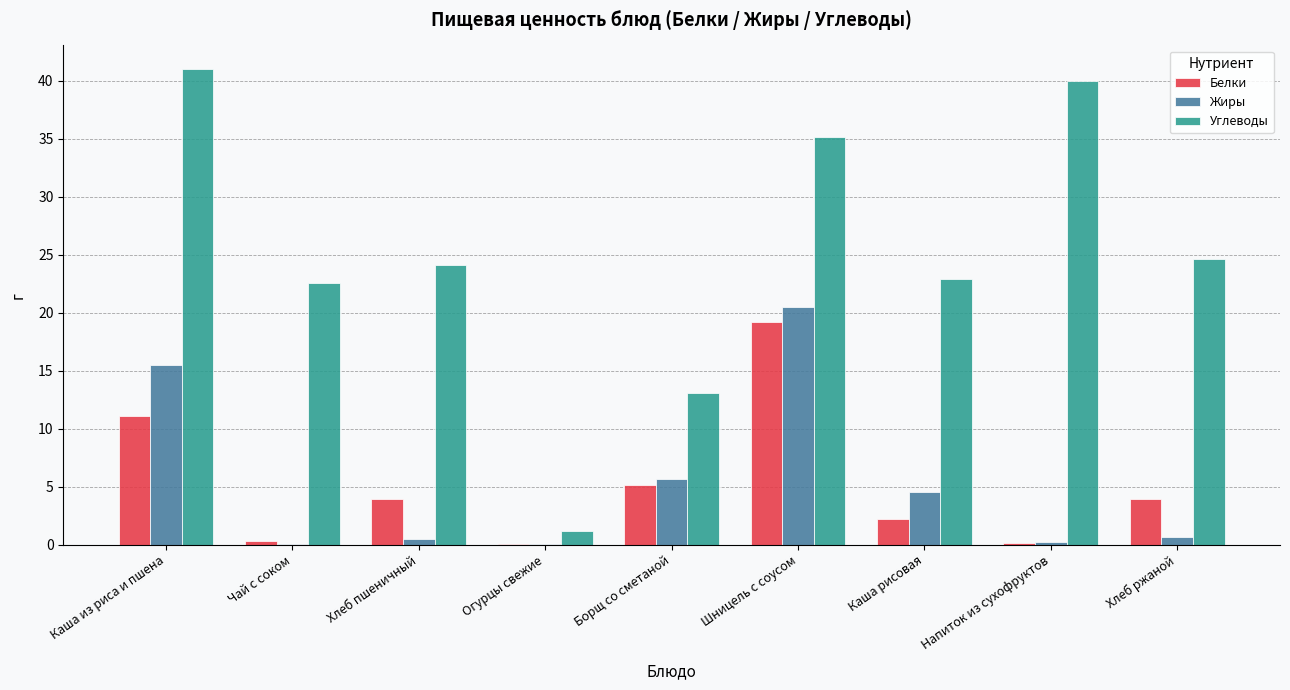

What is the total value across all series at Борщ со сметаной?

23.9